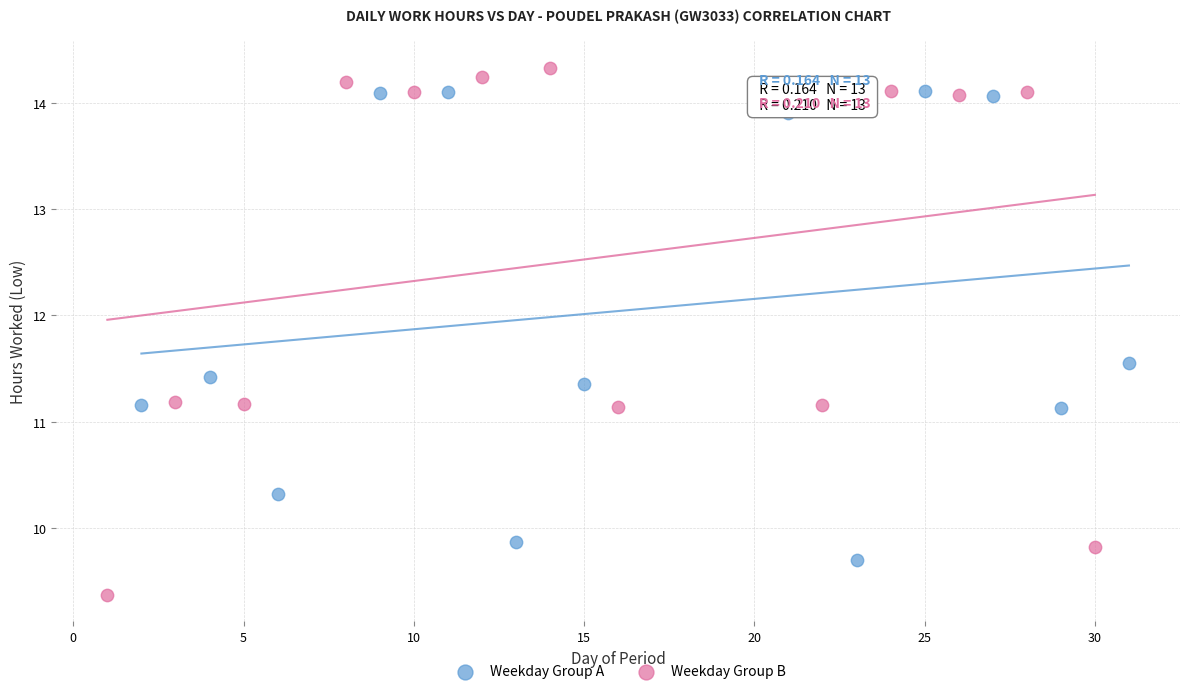

Which series contains the highest Y value?

Weekday Group B